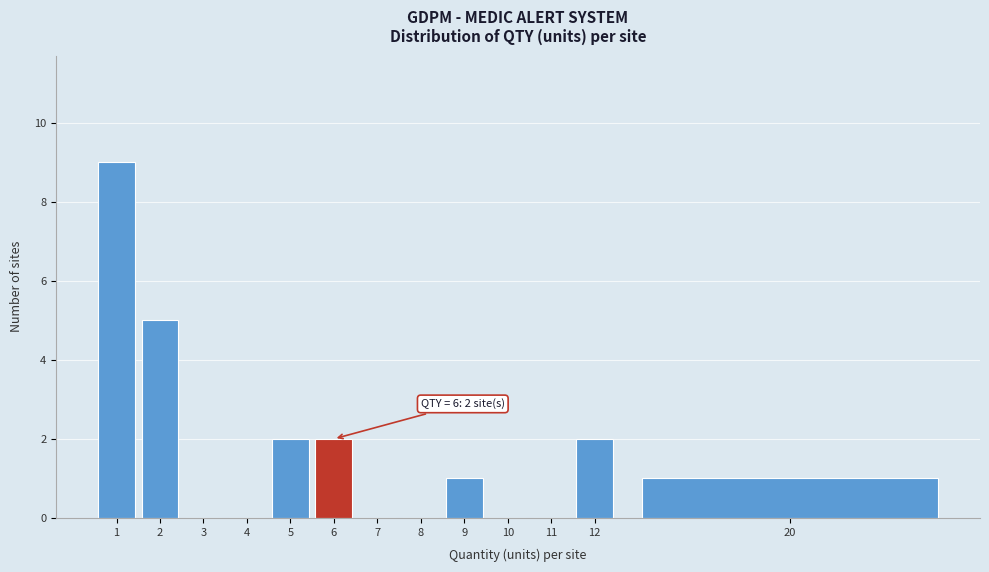

Reading right to left, extract all data points from this chart.

20=1	12=2	11=0	10=0	9=1	8=0	7=0	6=2	5=2	4=0	3=0	2=5	1=9